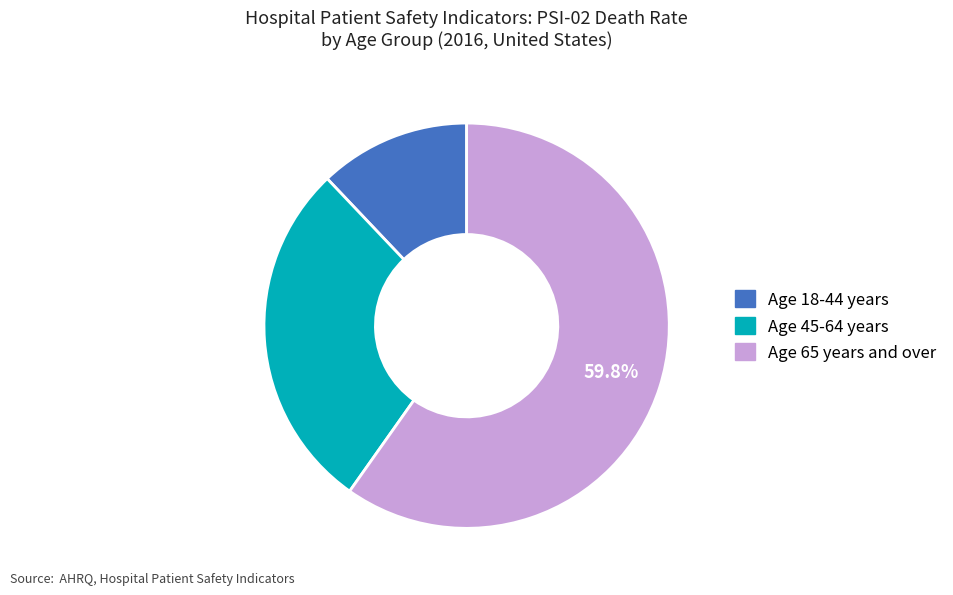

Is it true that Age 65 years and over is 50% of the pie?

False